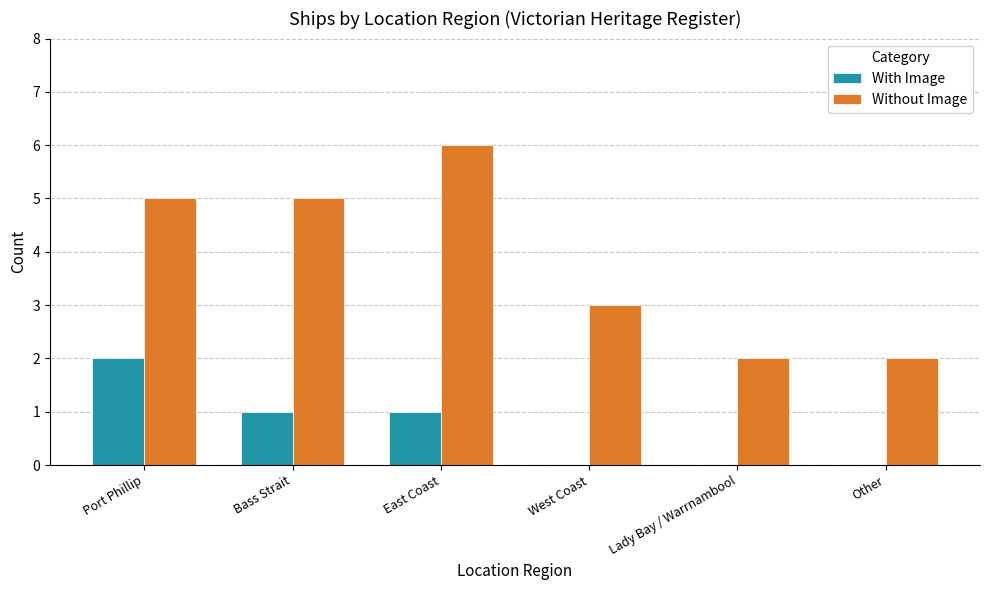

Does the chart contain stacked bars?

No